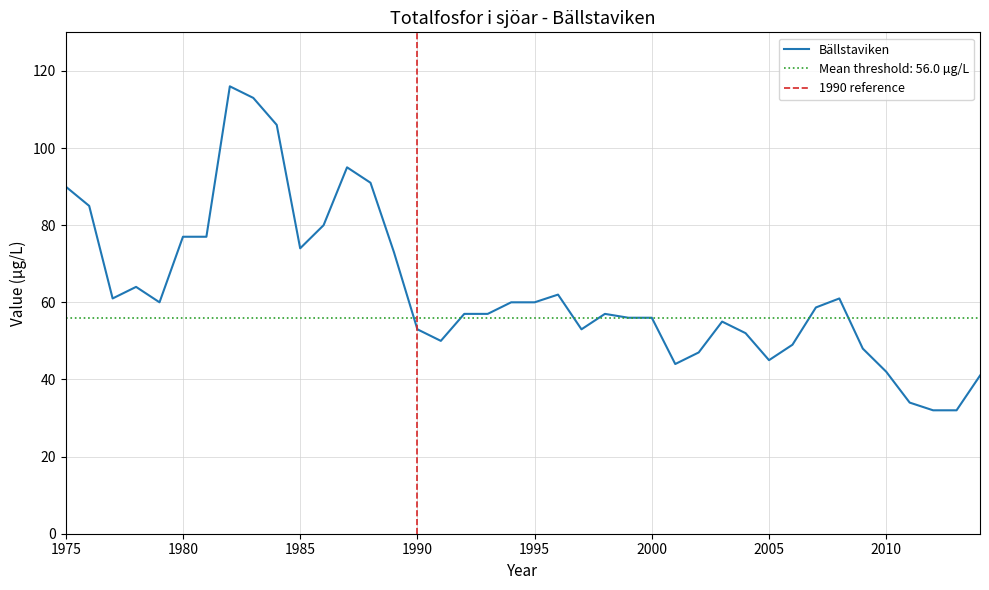

At which category does the chart reach its minimum across all series?

2012